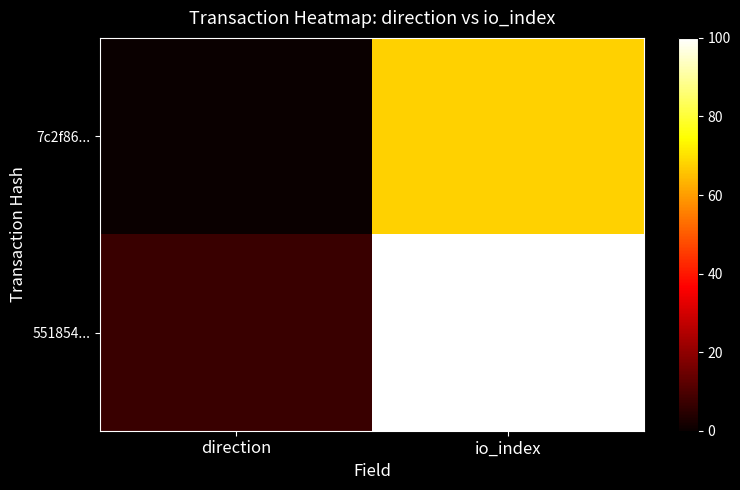

List the series in order of their overall mean, lowest first.

7c2f86..., 551854...